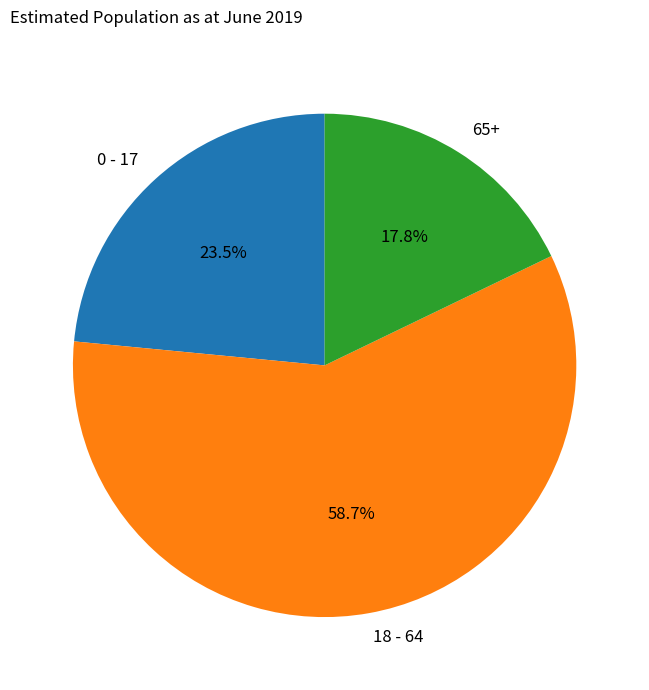

What is the ratio of the value at 18 - 64 to the value at 65+?

3.3